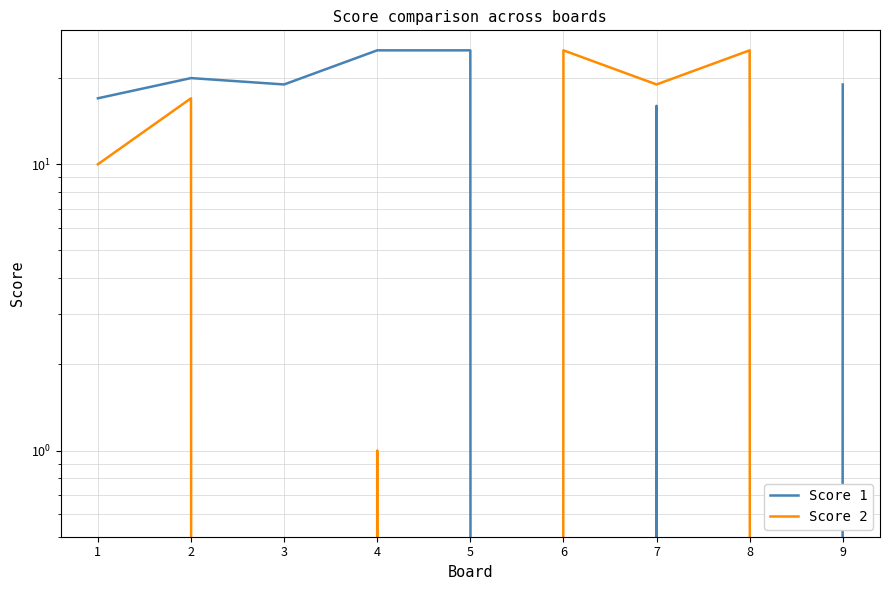

What are all the series names shown in the legend?

Score 1, Score 2